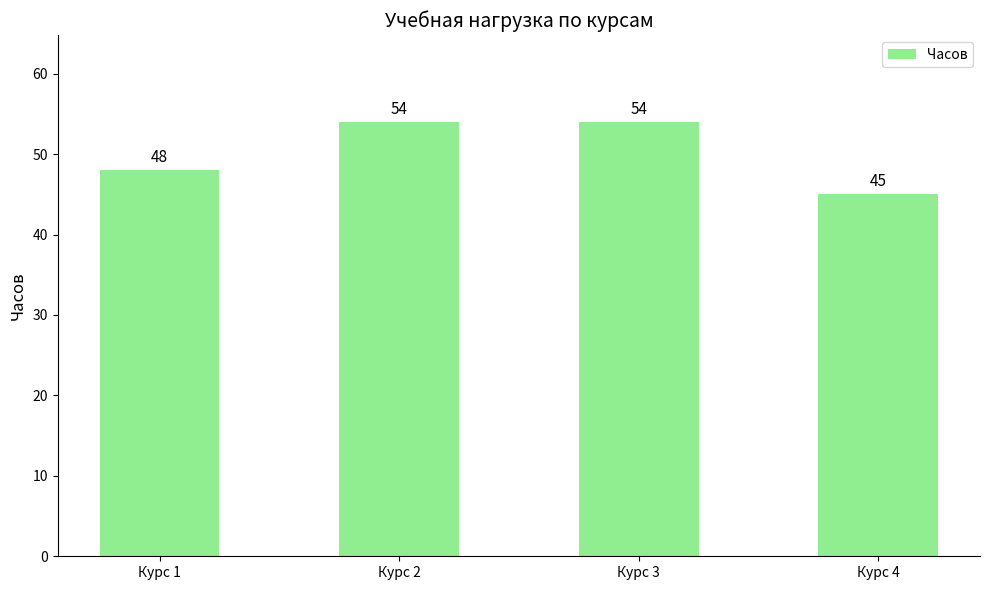

How many bars are there in total?

4